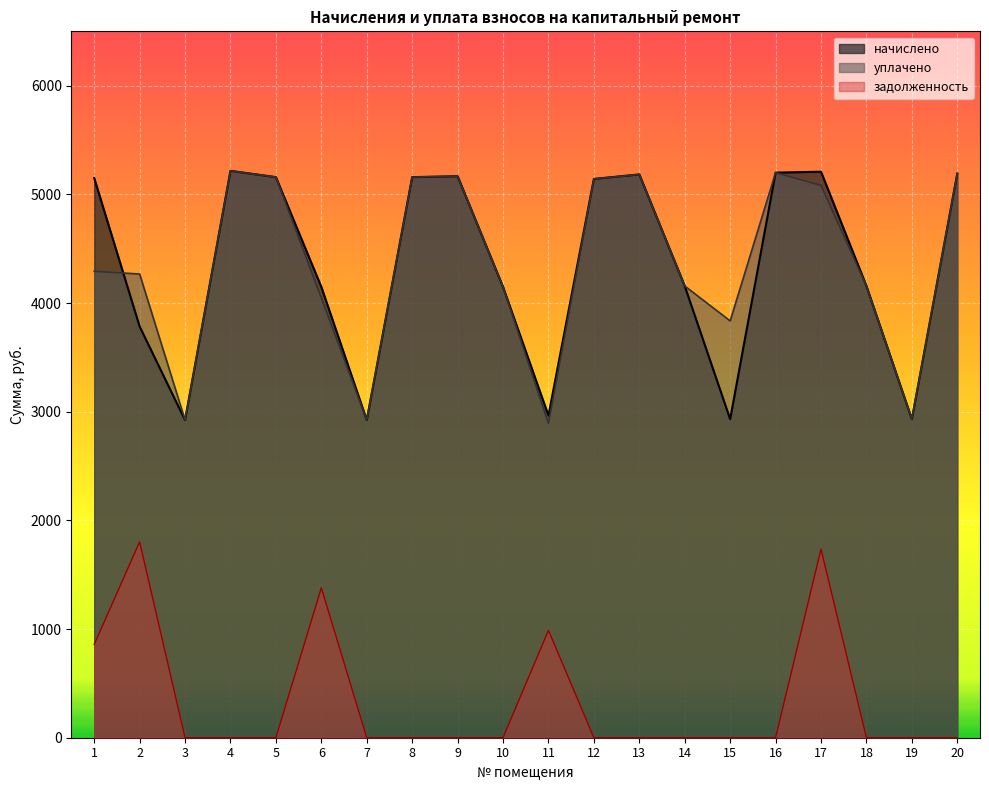

Between 8 and 17, which is larger?

17